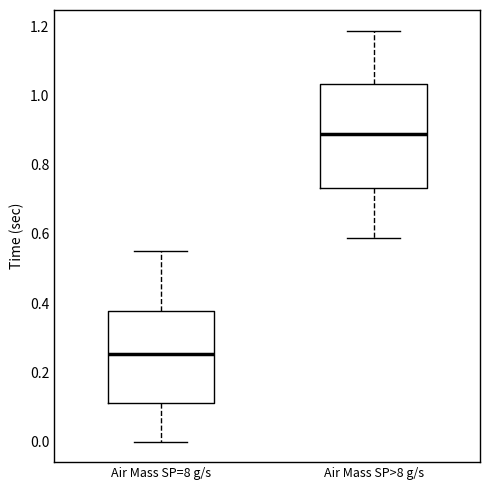

Where does the upper whisker of the box for Air Mass SP>8 g/s end on the y-axis? The values are not printed on the chart, so give them approximately, as read against the axis.

1.18